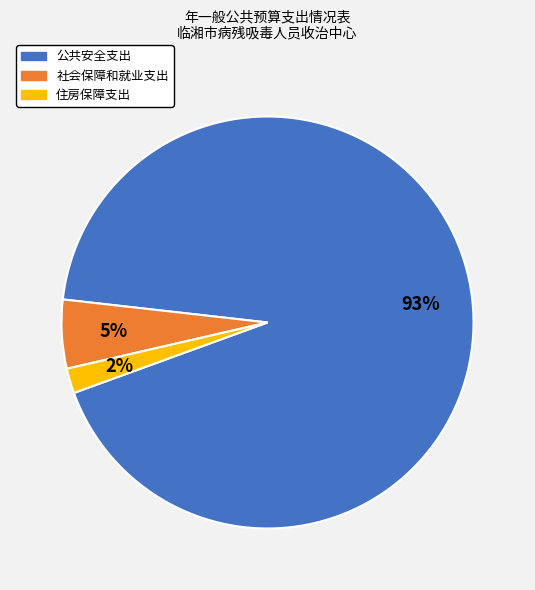

Is there any slice that represents more than half of the pie?

Yes